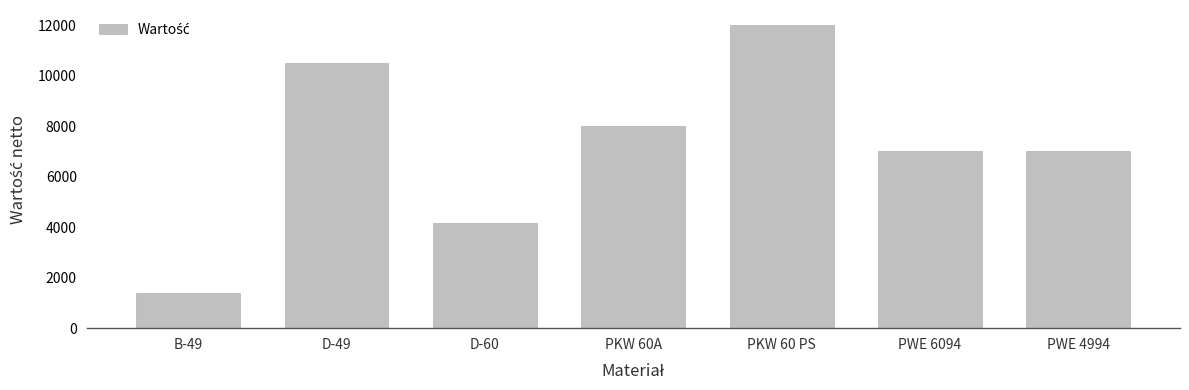

What is the approximate value at PKW 60 PS, to the nearest 10?

12000